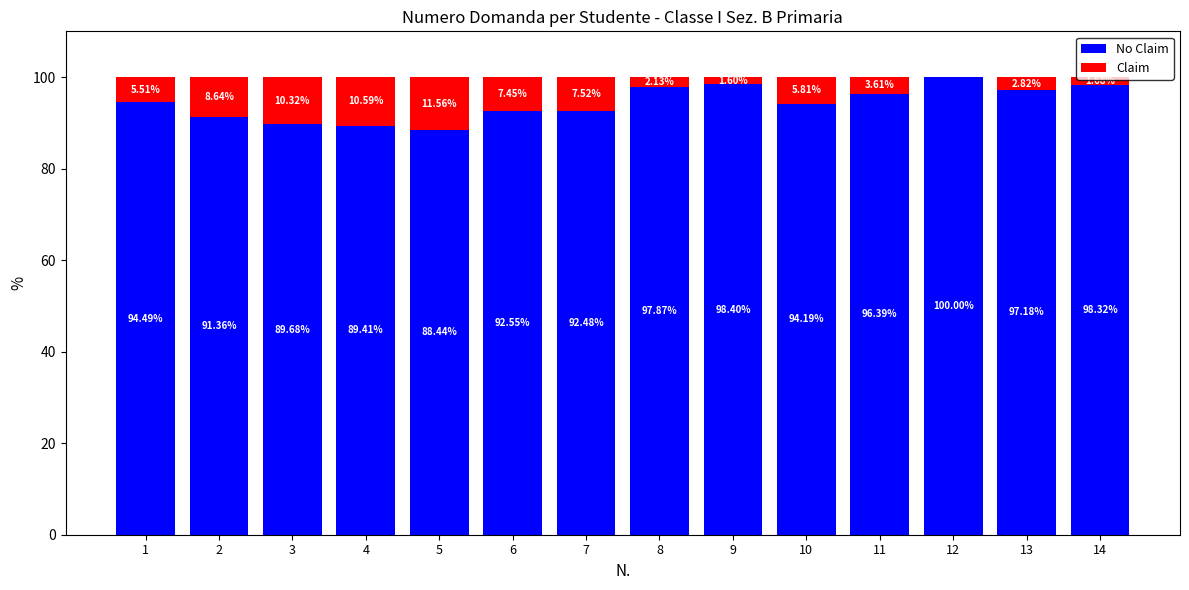

What is the total value across all series at 14?

100.0